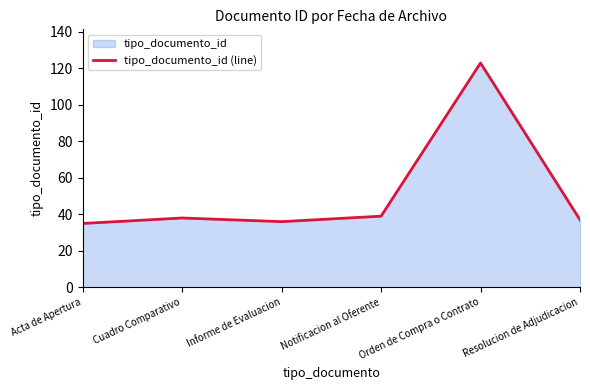

The chart shows a value of 36 at Informe de Evaluacion. True or false?

True